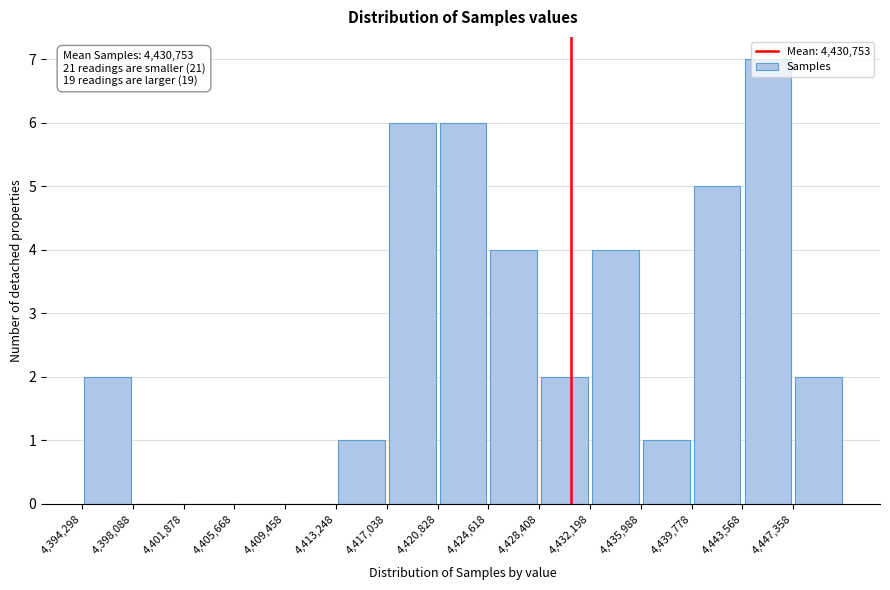

Which range on the x-axis has the tallest bar?

4443500 to 4447500